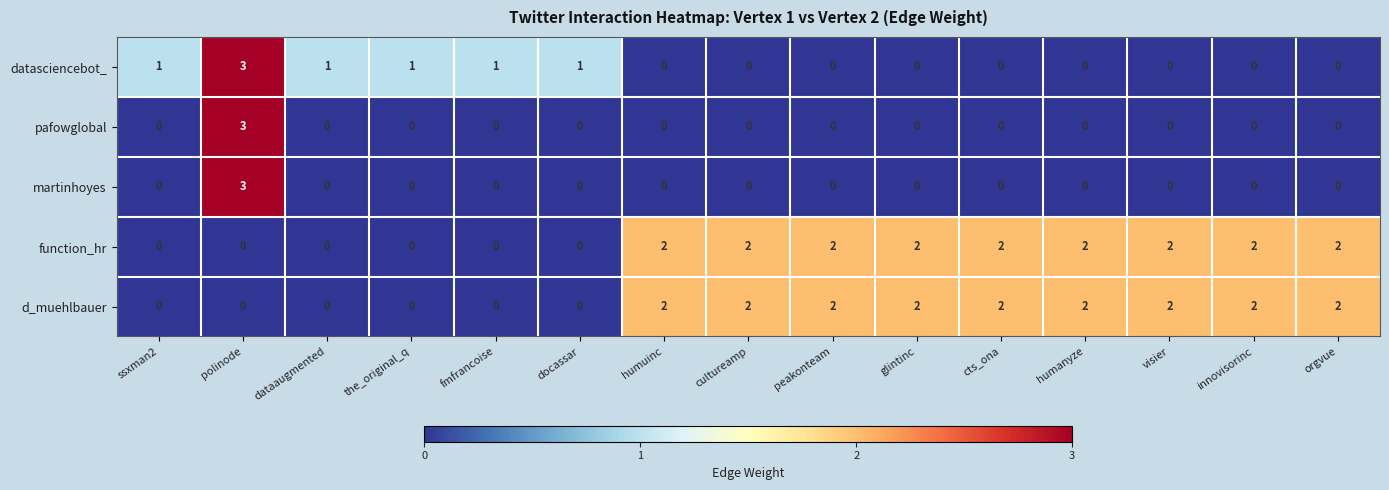

What is the sum of all function_hr values?

18